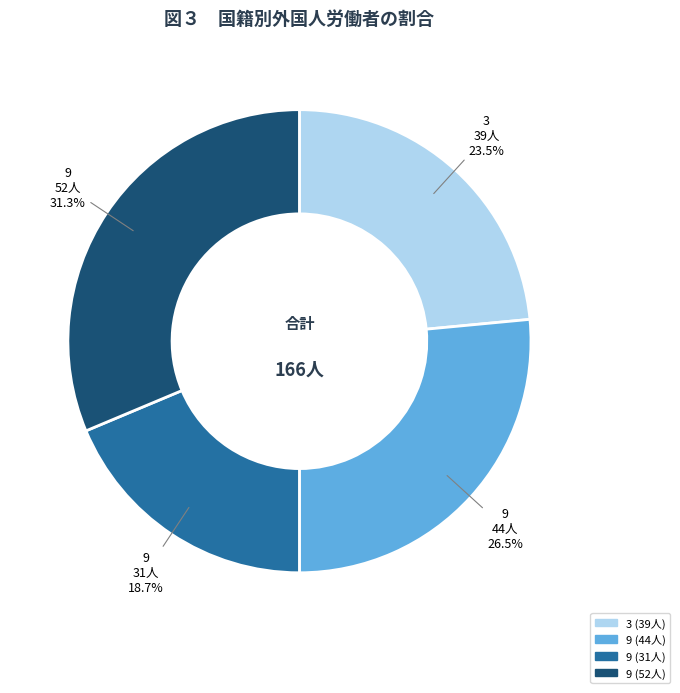

Is there any slice that represents more than half of the pie?

No